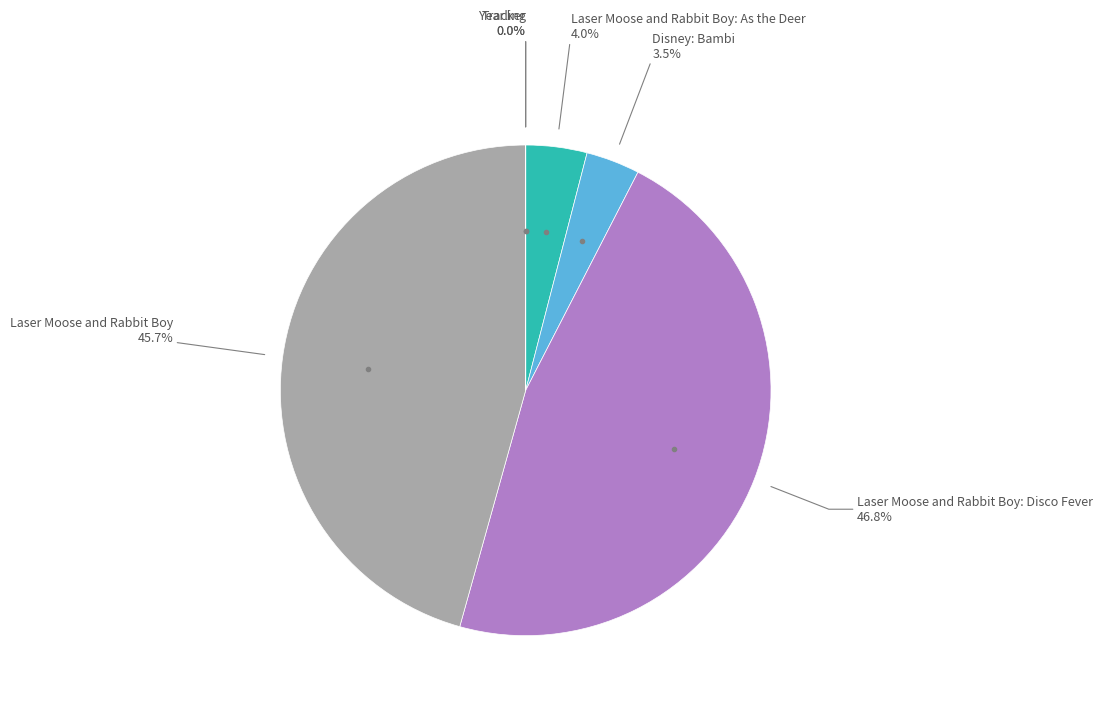

Does any single category account for the majority?

No